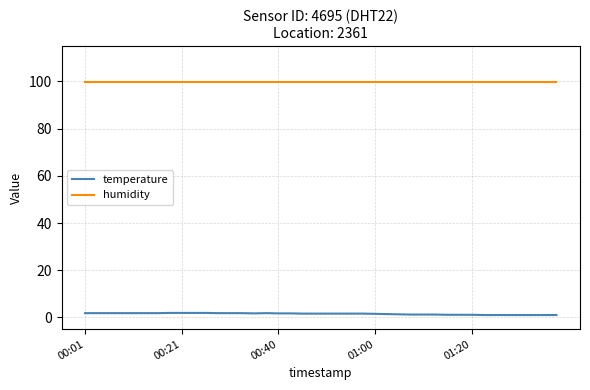

True or false: humidity and temperature intersect in this chart.

False